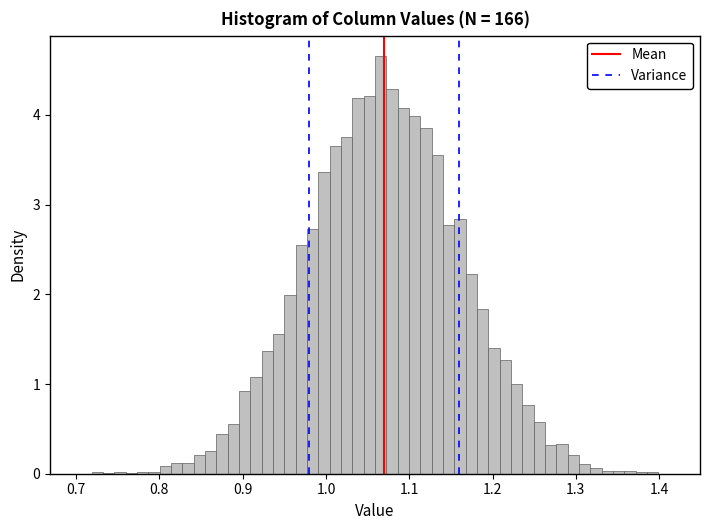

Around what value on the x-axis is the tallest bar? Give the approximate position of its centre, as read against the axis.

1.07